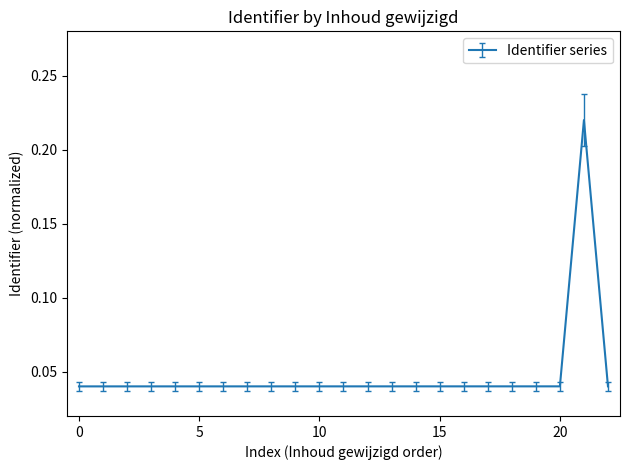

The value at 10 is 0.1. True or false?

False